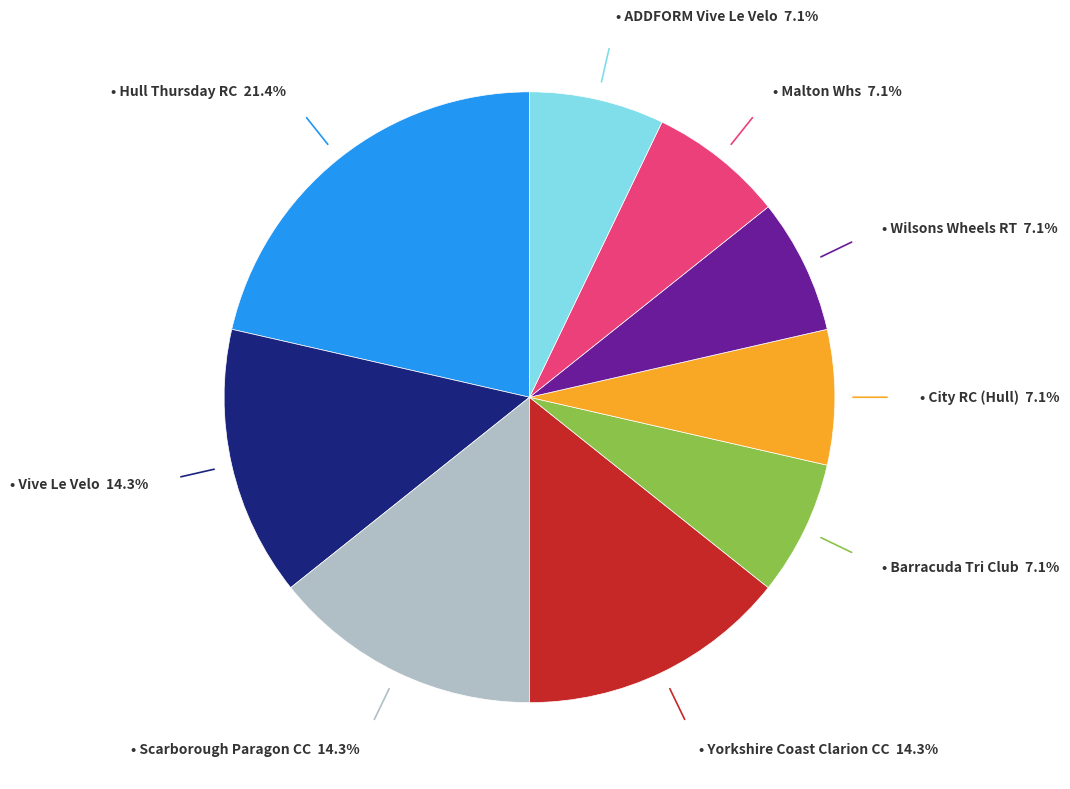

Does any single category account for the majority?

No